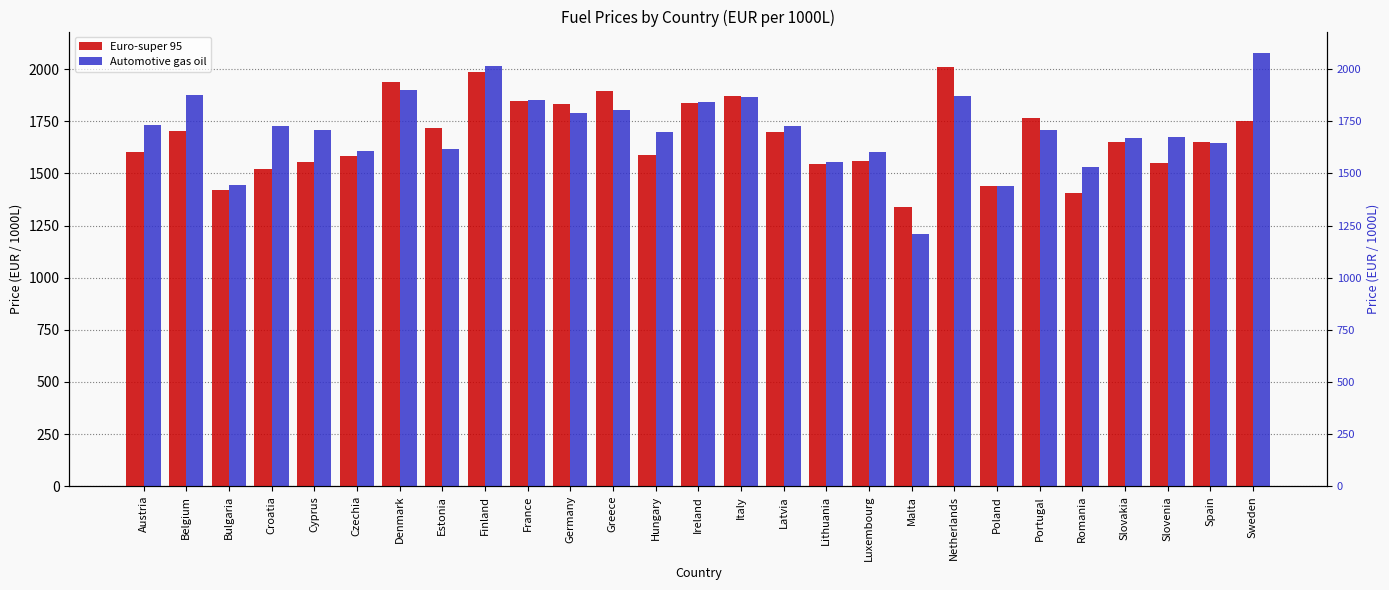

List the series in order of their peak value, lowest first.

Euro-super 95, Automotive gas oil